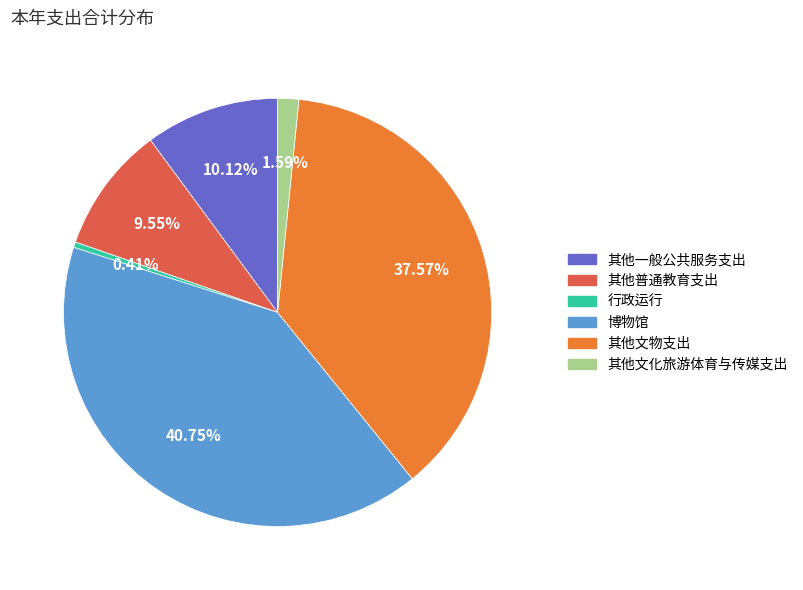

How many segments does this pie chart have?

6